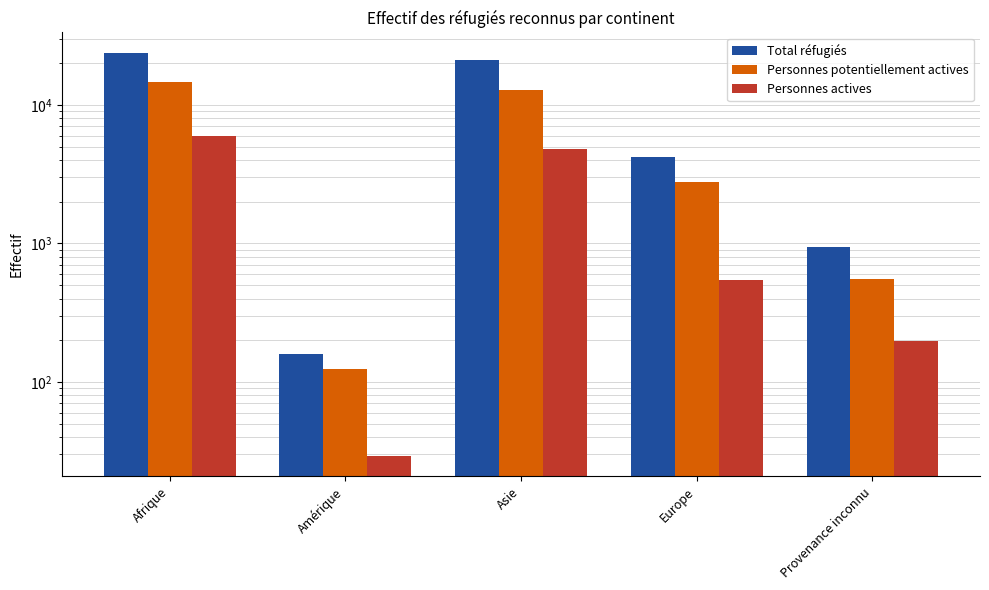

How many bars are there in each group?

3